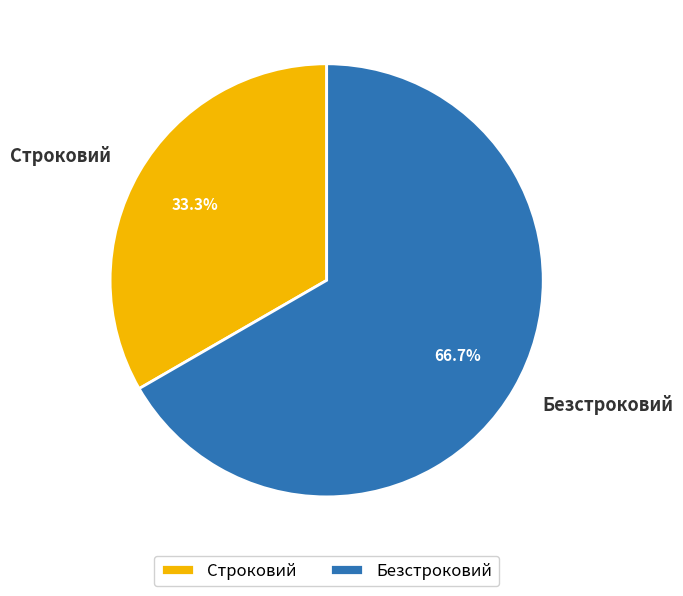

Which slice represents more than half of the pie?

Безстроковий